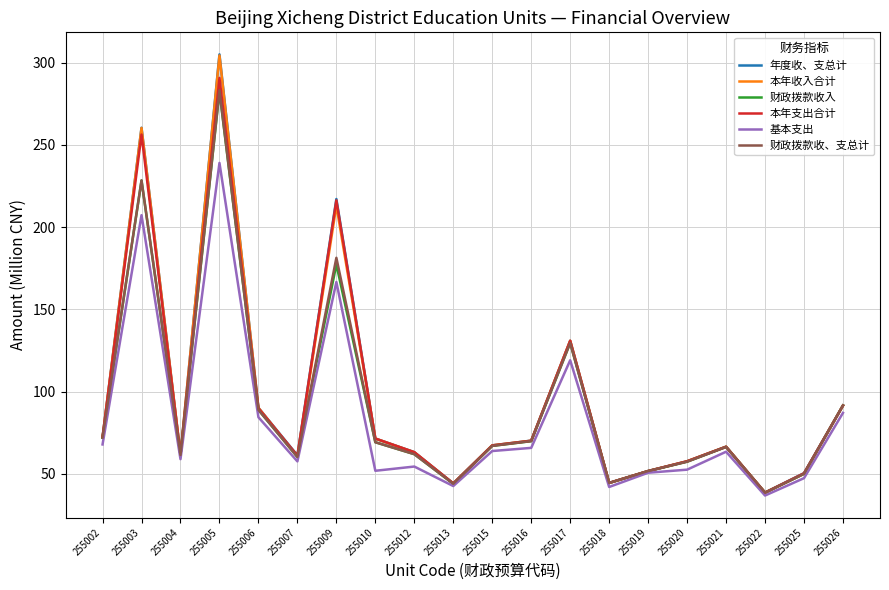

What is the highest value of the 基本支出 series?

239.0